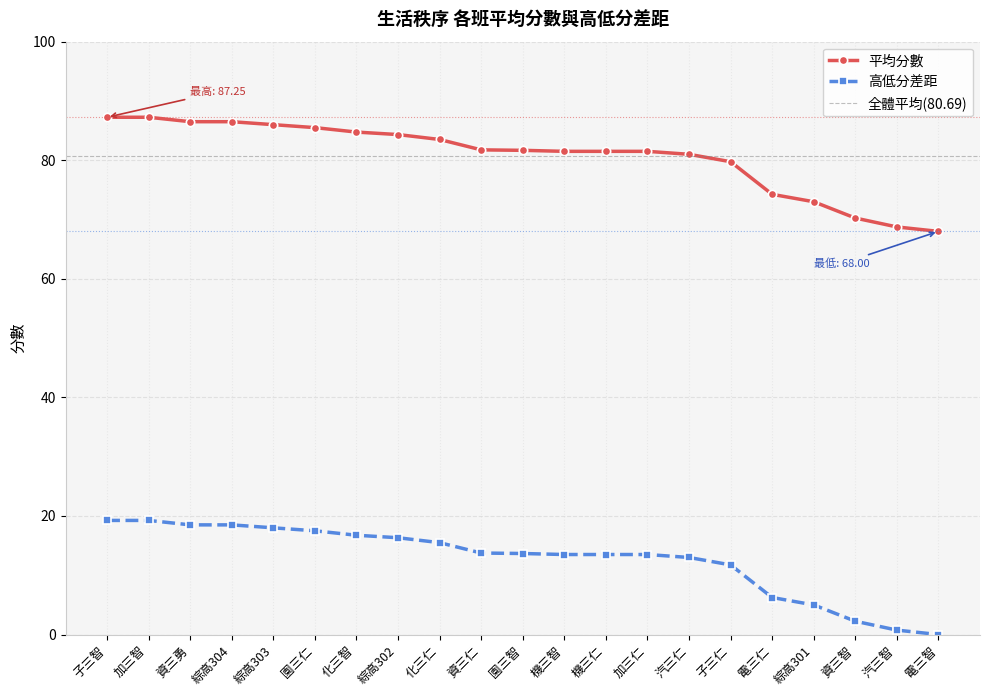

At which label does 高低分差距 first exceed 13?

子三智